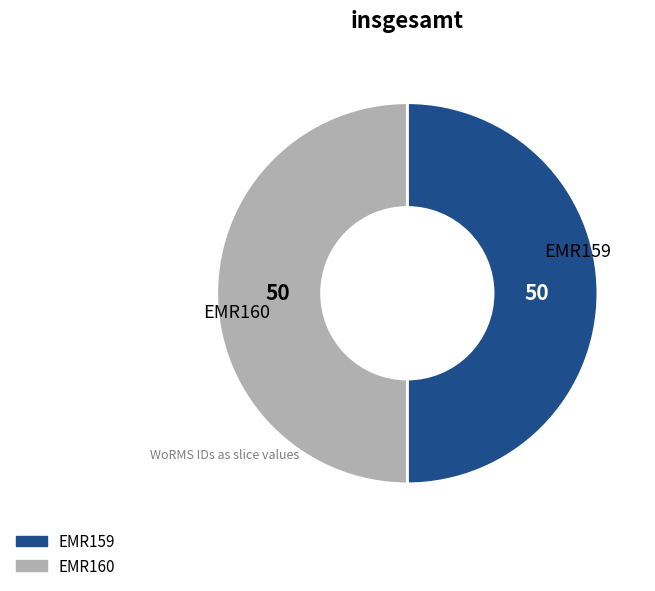

What is the ratio of the value at EMR160 to the value at EMR159?

1.0